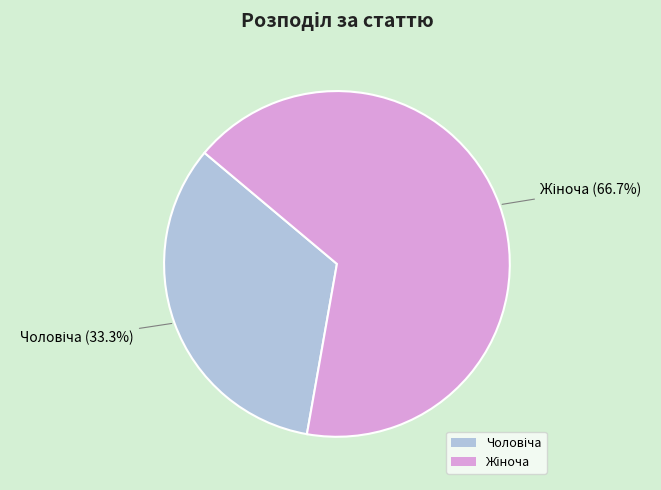

Is there a majority slice in this chart?

Yes